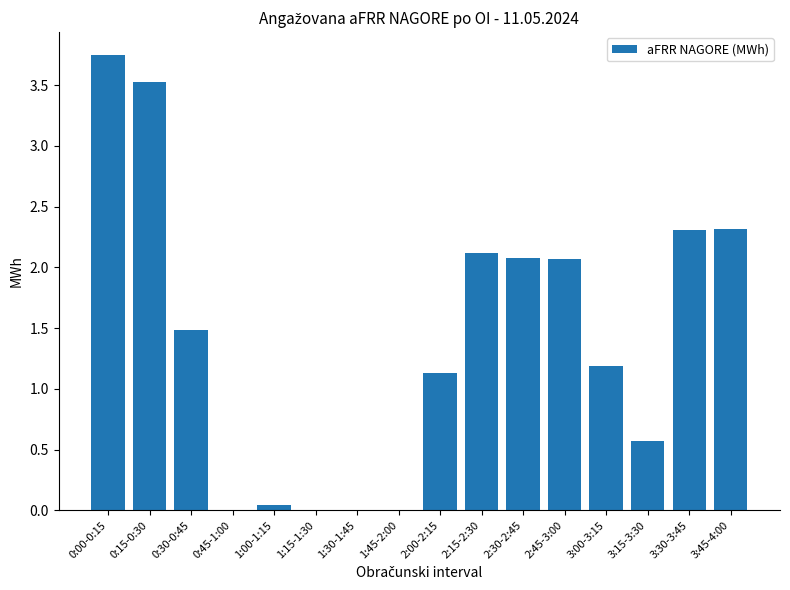

Count the number of categories in the chart.

16